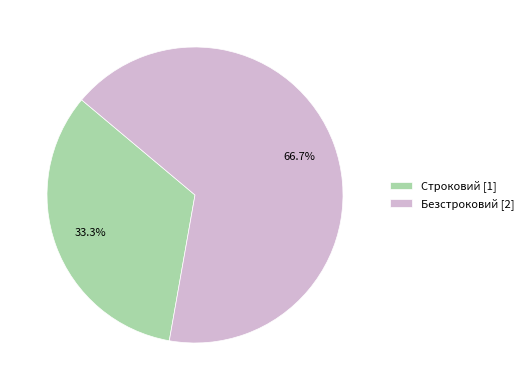

What is the smallest slice in the pie chart?

Строковий